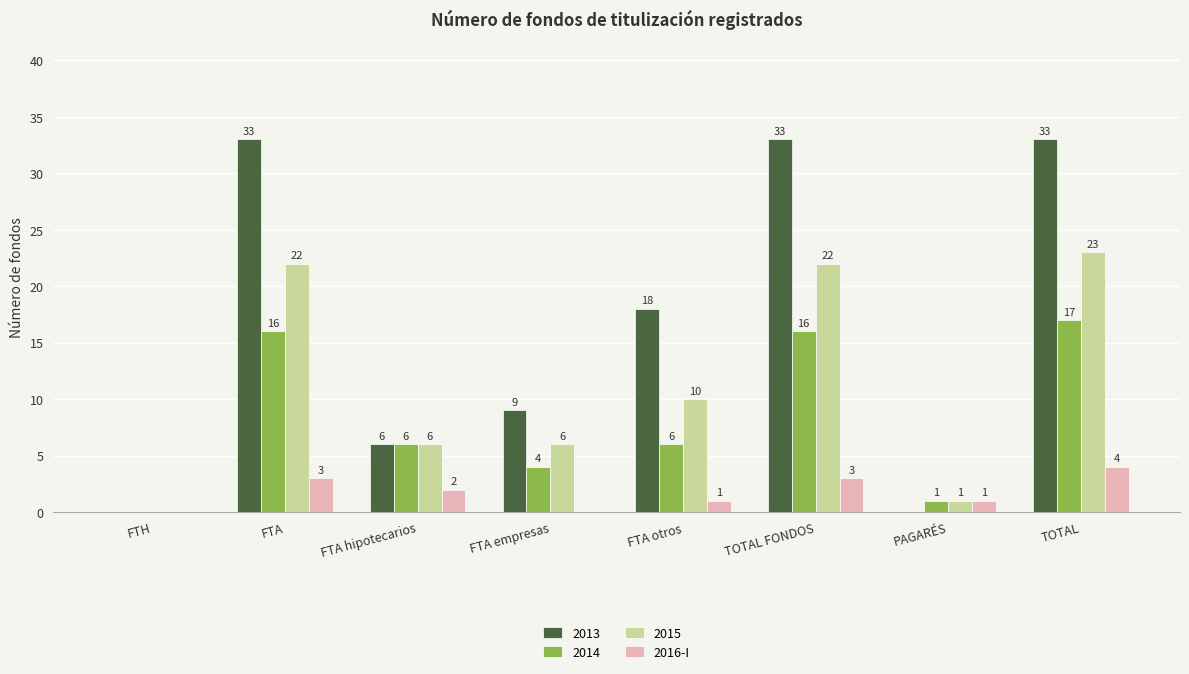

Is it true that 2013 equals 33 at TOTAL FONDOS?

True